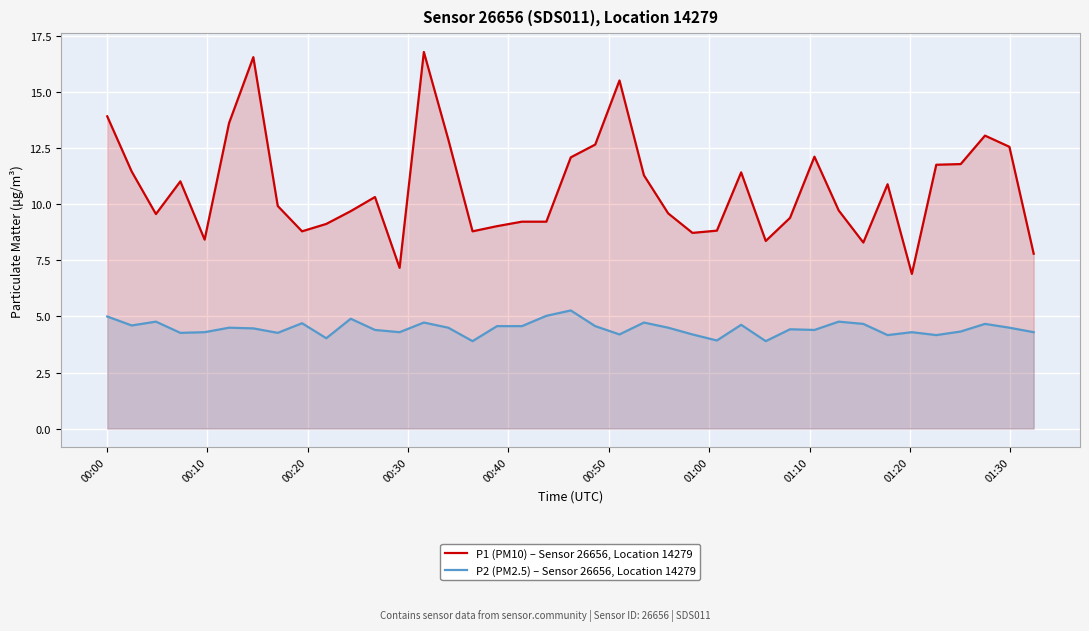

List the series in order of their peak value, lowest first.

P2 (PM2.5) – Sensor 26656, Location 14279, P1 (PM10) – Sensor 26656, Location 14279